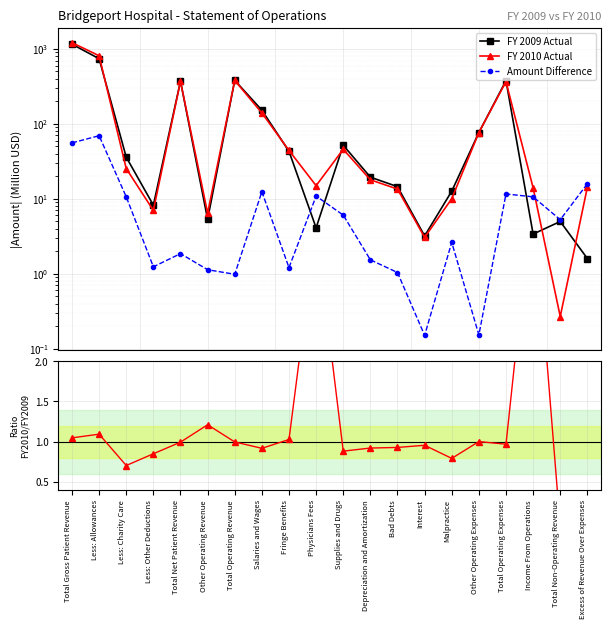

What is the maximum value shown in the chart?

1211.8